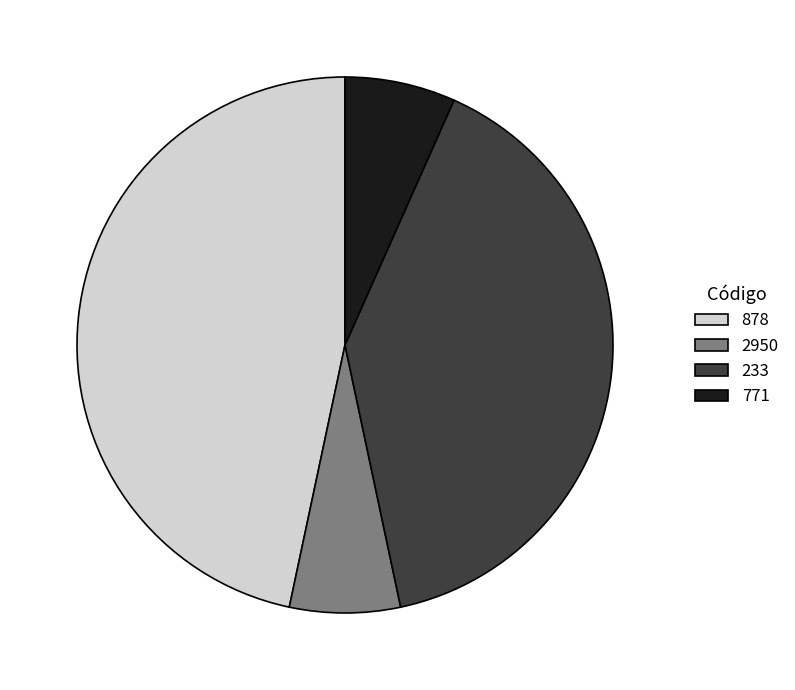

What is the ratio of the value at 878 to the value at 233?

1.2